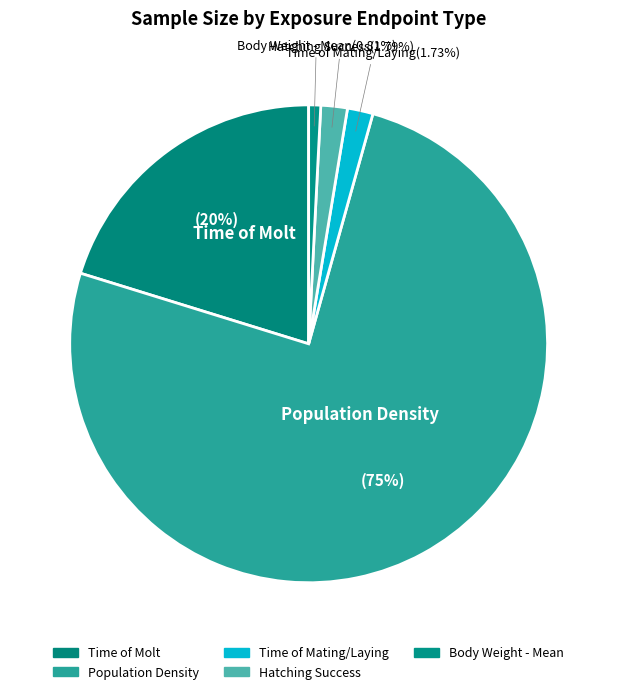

To the nearest percent, what is the difference between the largest and smallest slice percentages?

75%